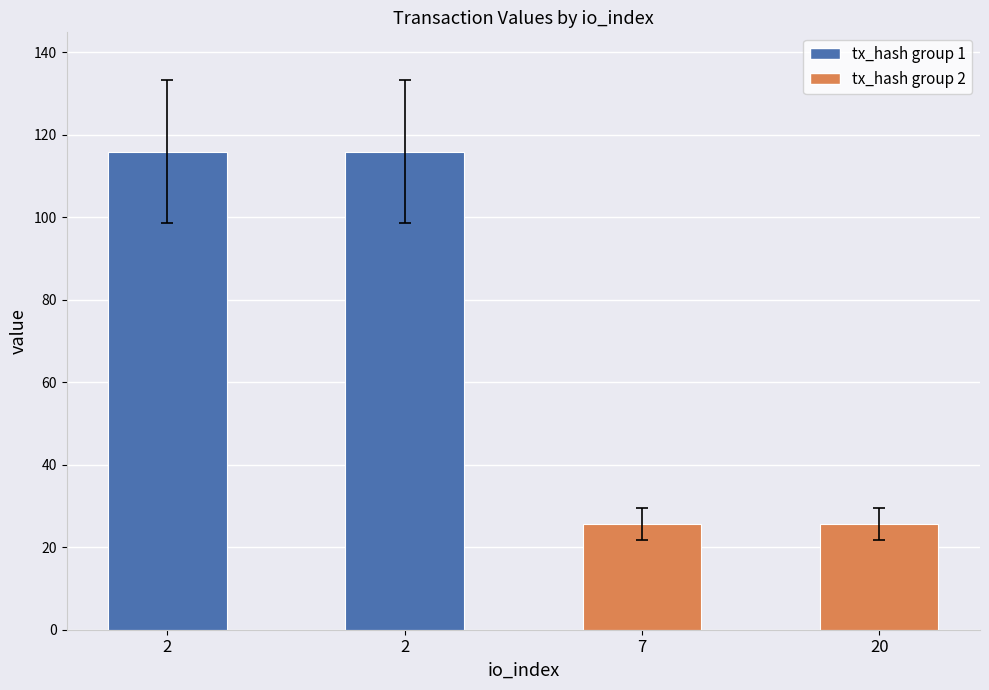

Reading left to right, extract all data points from this chart.

2=115.9	2=115.9	7=25.7	20=25.7